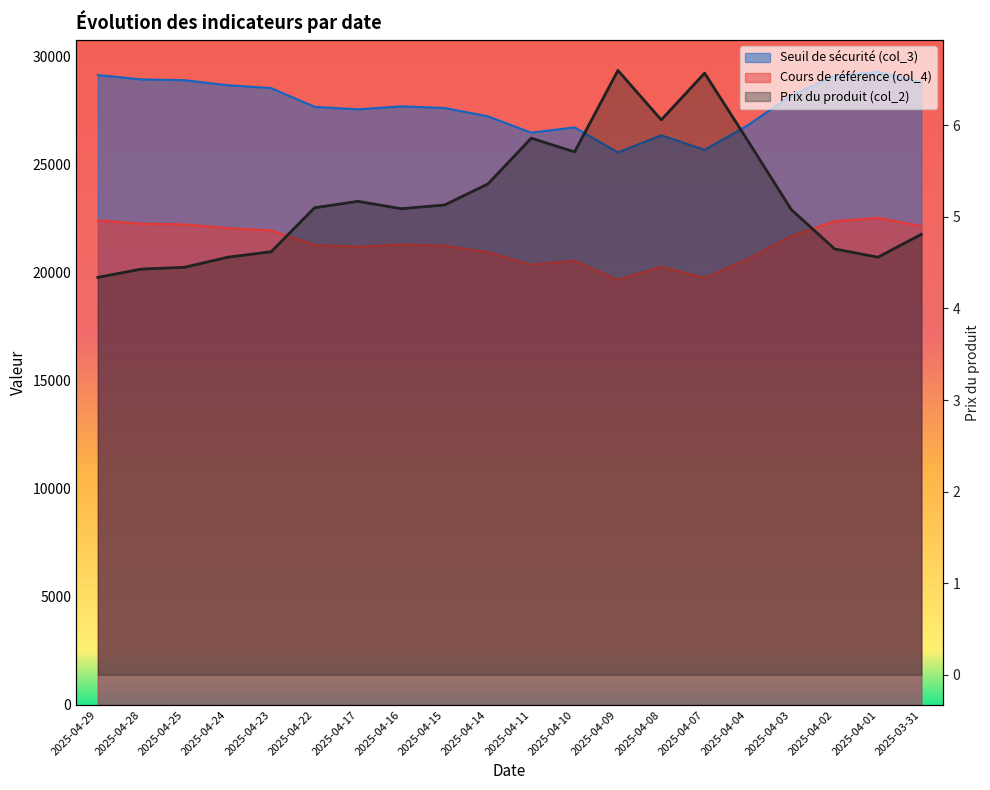

Is it true that Seuil de sécurité (col_3) equals 29302.0 at 2025-04-01?

True